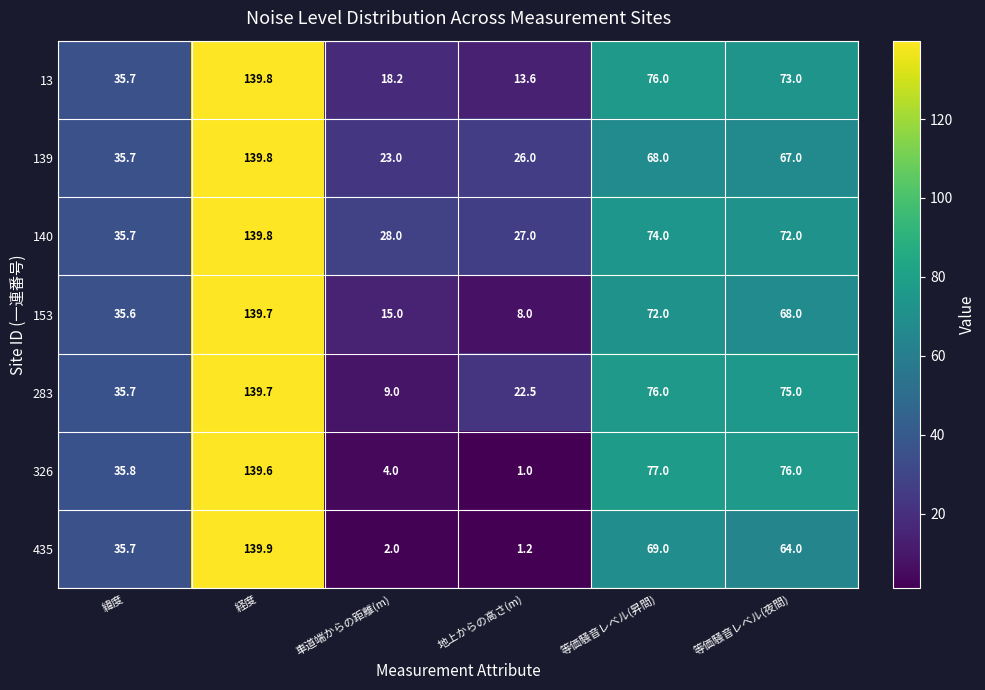

What is the spread (max minus min) of values at 等価騒音レベル(夜間)?

12.0